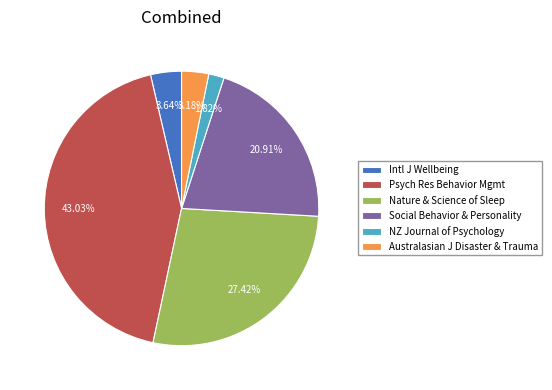

Which has a higher value, Psych Res Behavior Mgmt or Nature & Science of Sleep?

Psych Res Behavior Mgmt